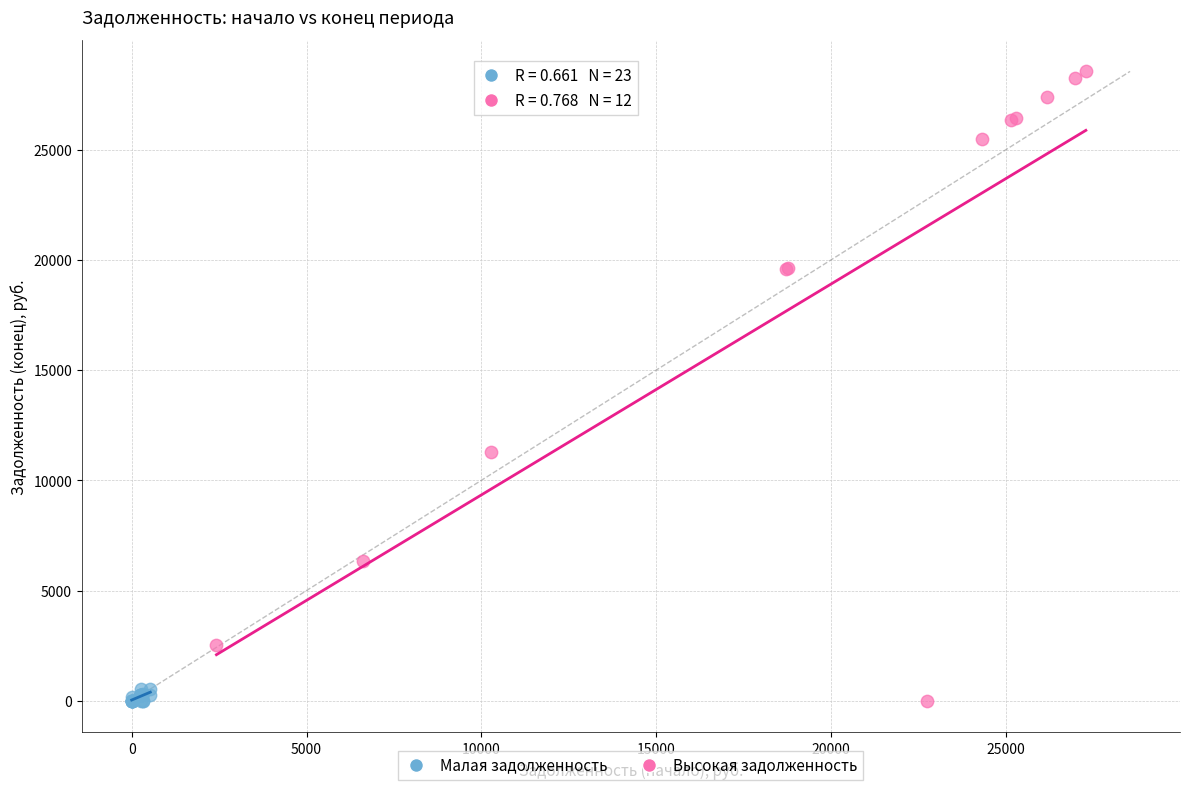

Which series has the widest spread of Y values?

Высокая задолженность